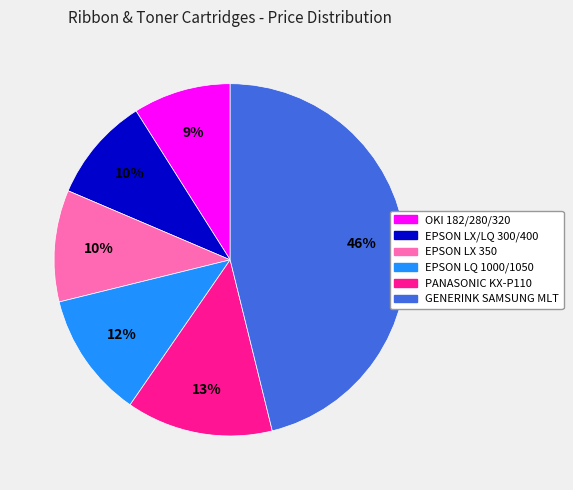

Which slice is the largest?

GENERINK SAMSUNG MLT